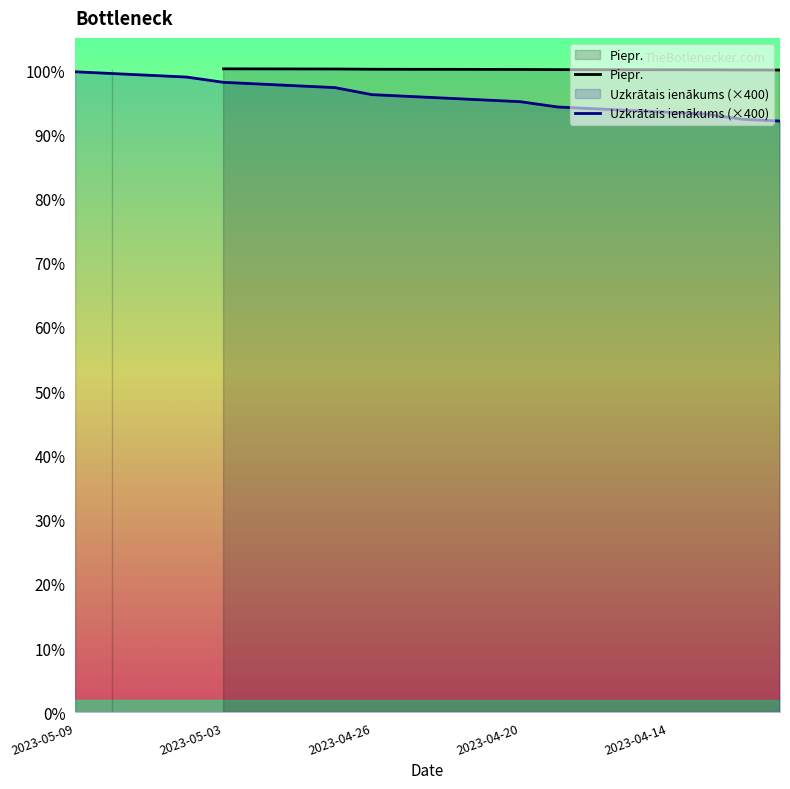

The value of Uzkrātais ienākums (×400) at 15 is 93.7. True or false?

True